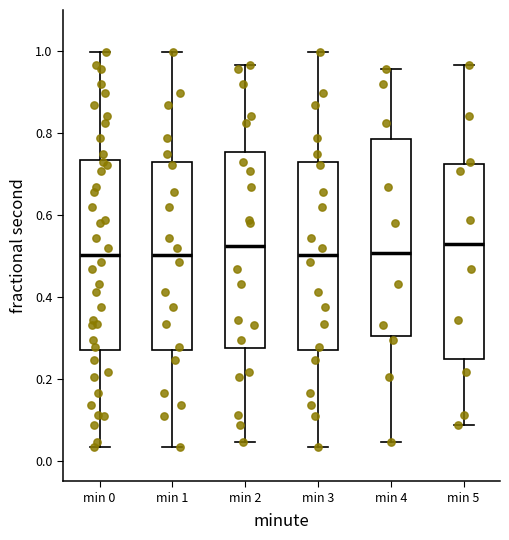

Reading left to right, transcribe this box plot: for each box, give where its median line is, the range the box spans, and where its two whiskers end, as read against the y-axis. The values are not printed on the chart, so give them approximately, as read against the axis.

min 0: median 0.50, box 0.26 to 0.74, whiskers 0.04 to 1.00
min 1: median 0.50, box 0.26 to 0.72, whiskers 0.04 to 1.00
min 2: median 0.52, box 0.28 to 0.76, whiskers 0.04 to 0.96
min 3: median 0.50, box 0.26 to 0.72, whiskers 0.04 to 1.00
min 4: median 0.50, box 0.30 to 0.78, whiskers 0.04 to 0.96
min 5: median 0.52, box 0.24 to 0.72, whiskers 0.08 to 0.96